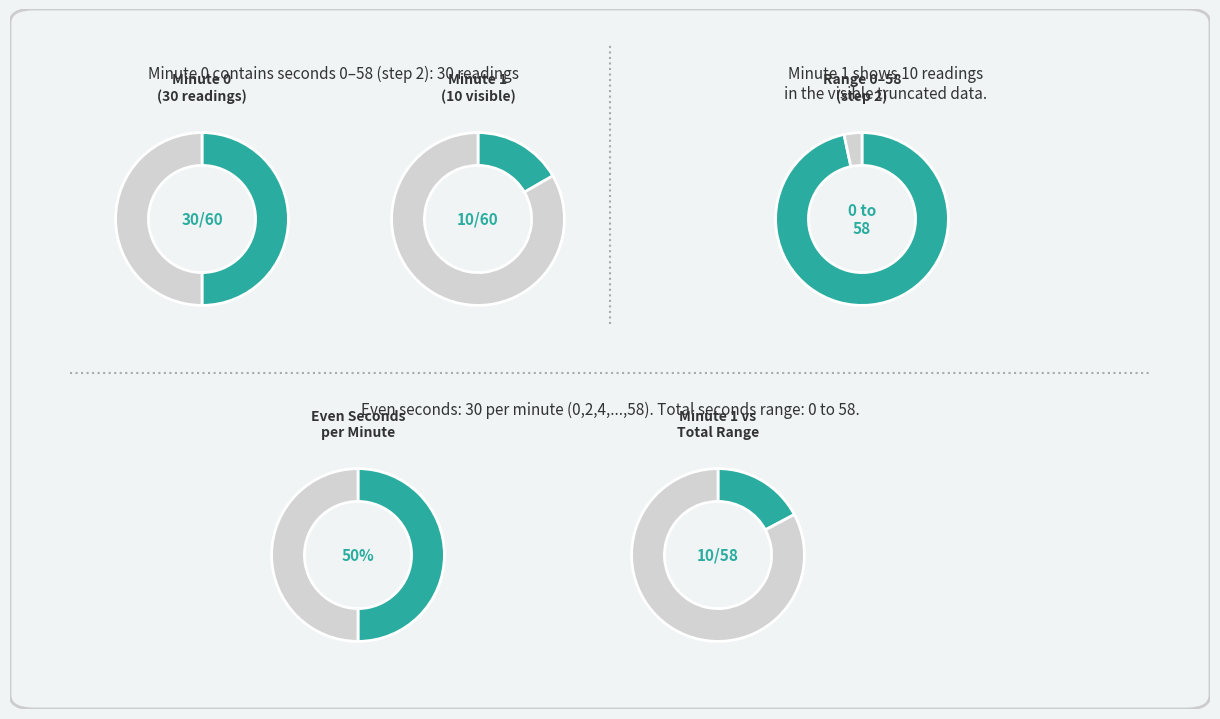

What percentage do 2 and 58 together represent?

6.9%